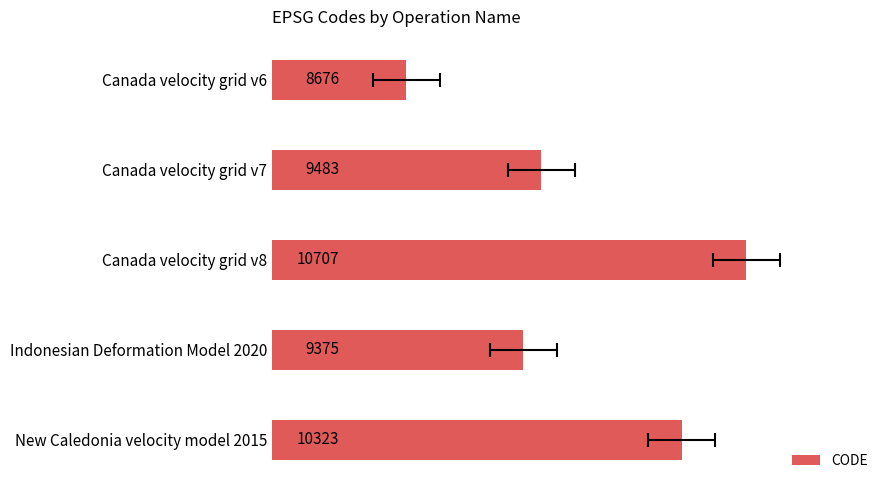

The value at Canada velocity grid v7 is 13714. True or false?

False